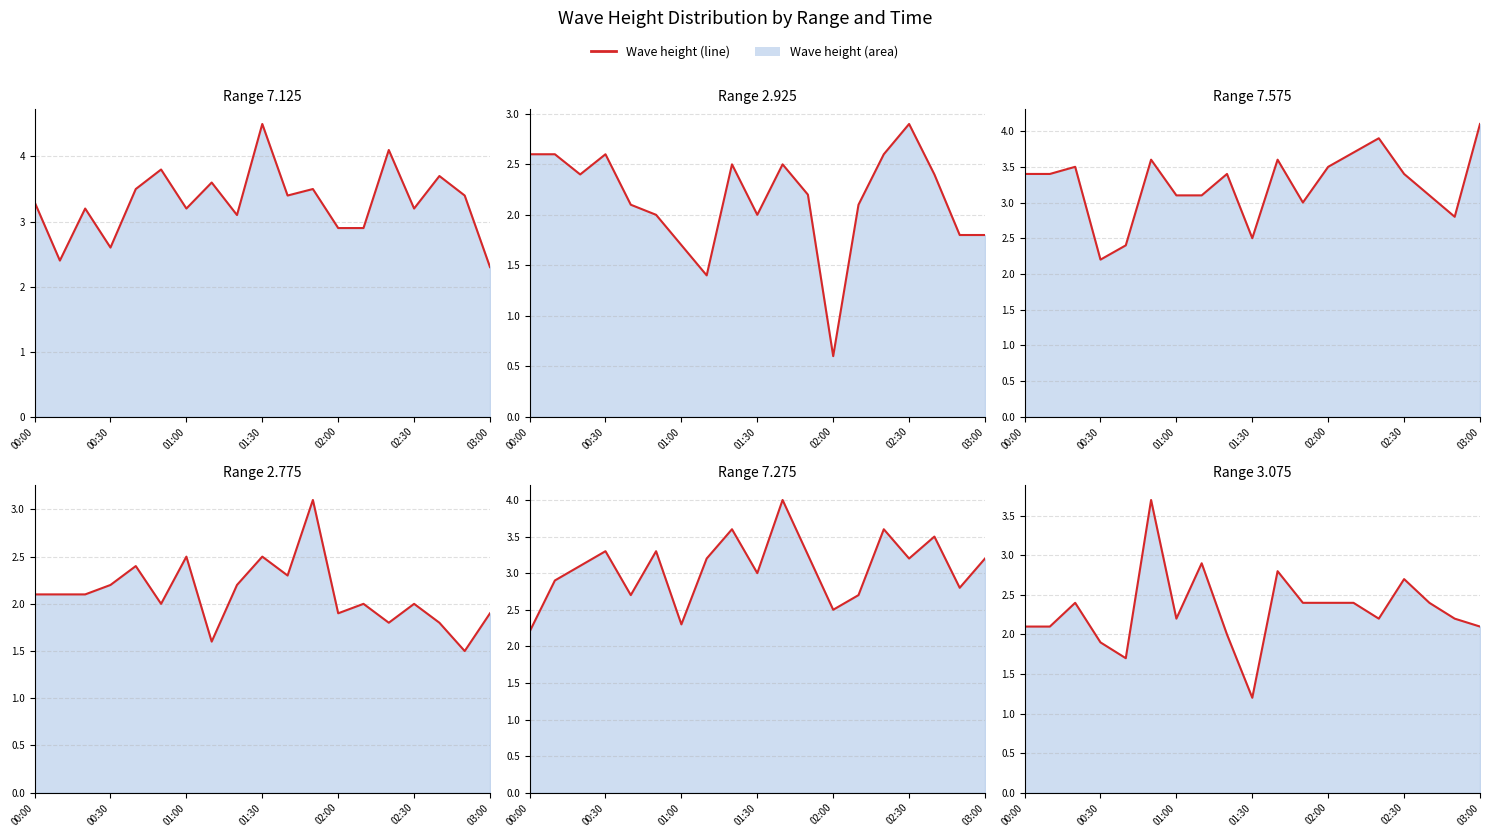

What is the sum of the Line 2.925 values at 00:30 and 18?

4.4